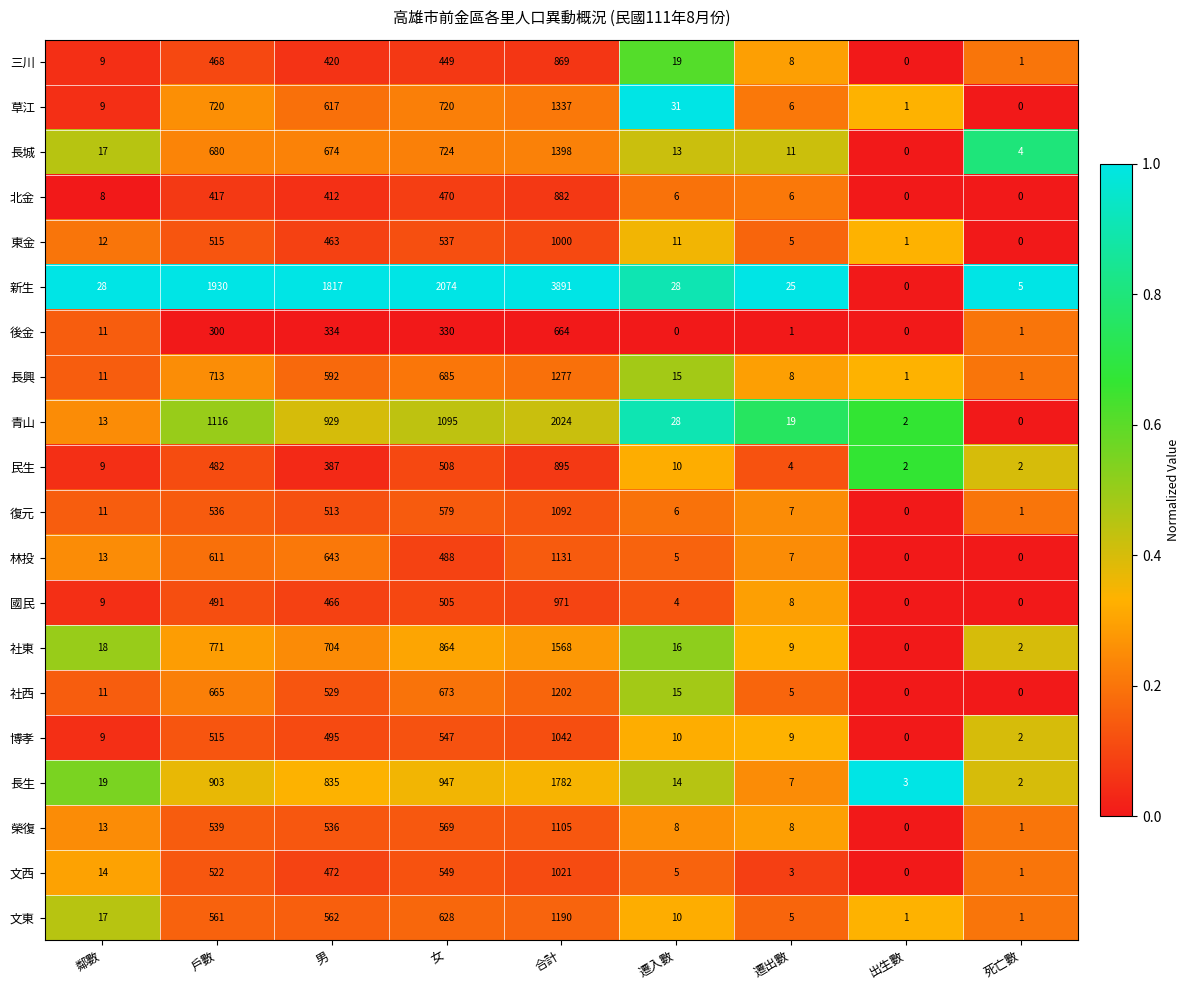

The value of 國民 at 出生數 is 0. True or false?

True